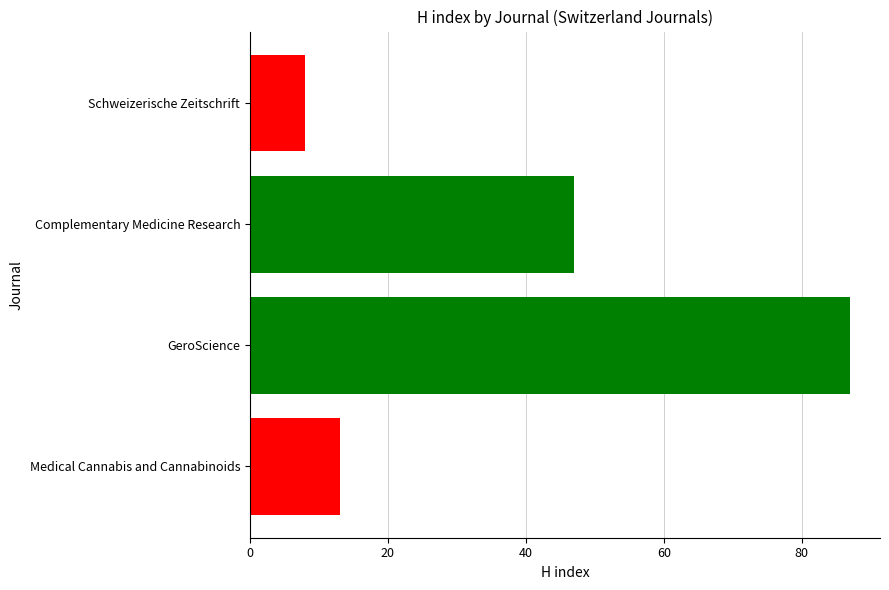

The chart shows a value of 20 at Medical Cannabis and Cannabinoids. True or false?

False